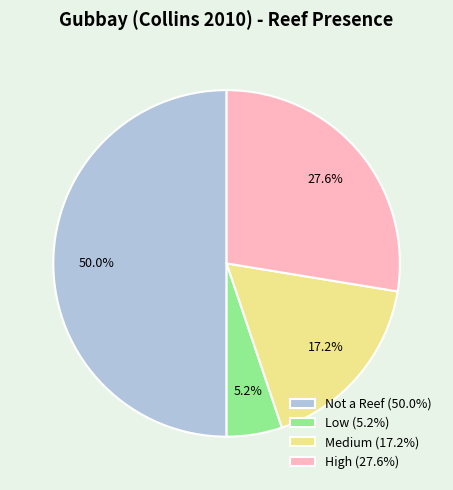

To the nearest percent, what portion does Medium represent?

17%